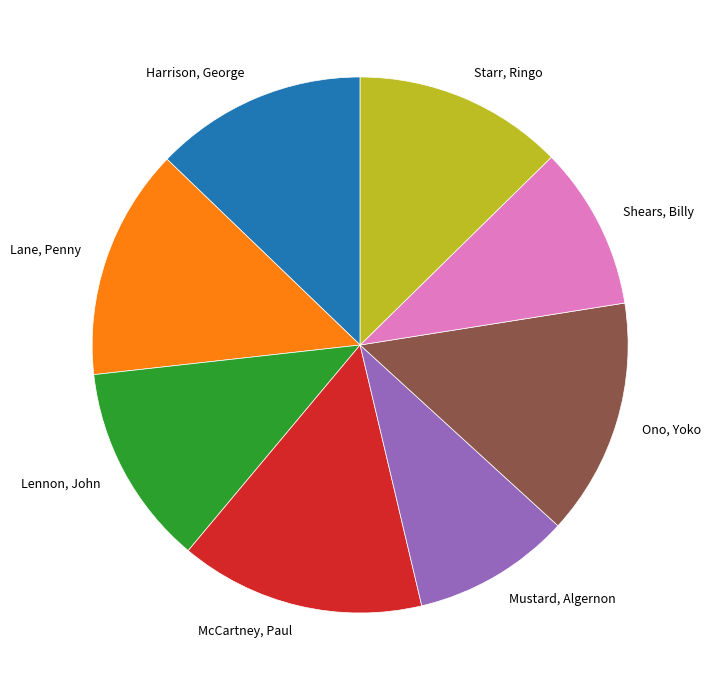

Do Harrison, George and Shears, Billy together represent more than half of the pie?

No